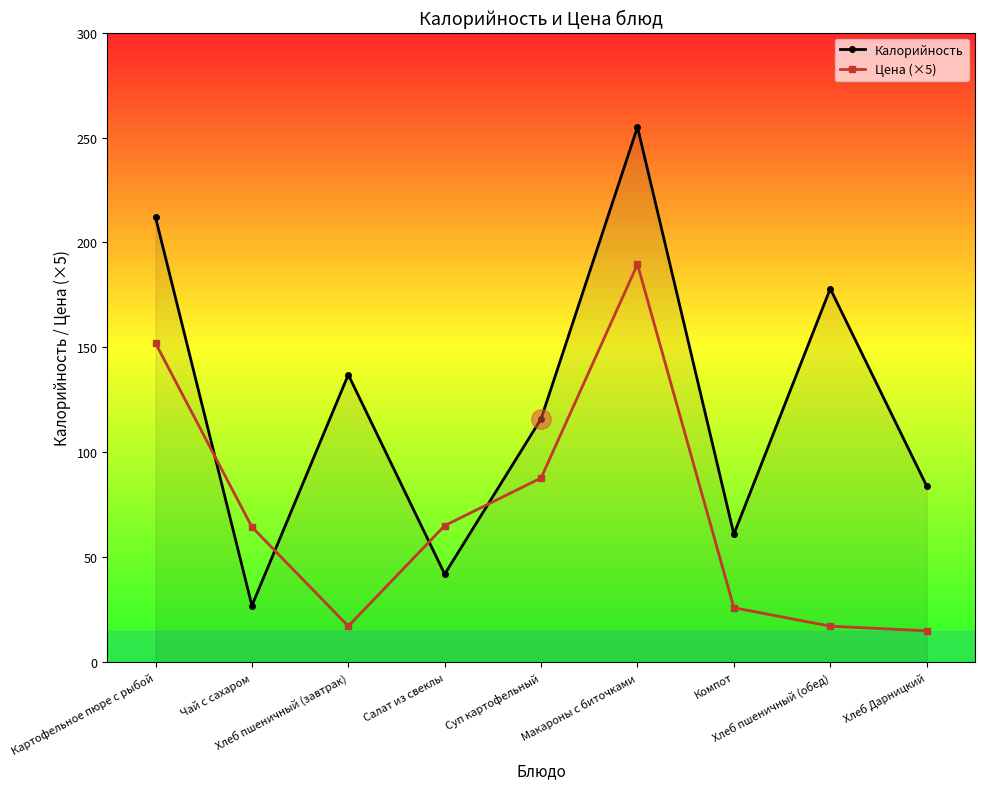

Where is the first local maximum for Калорийность?

Хлеб пшеничный (завтрак)